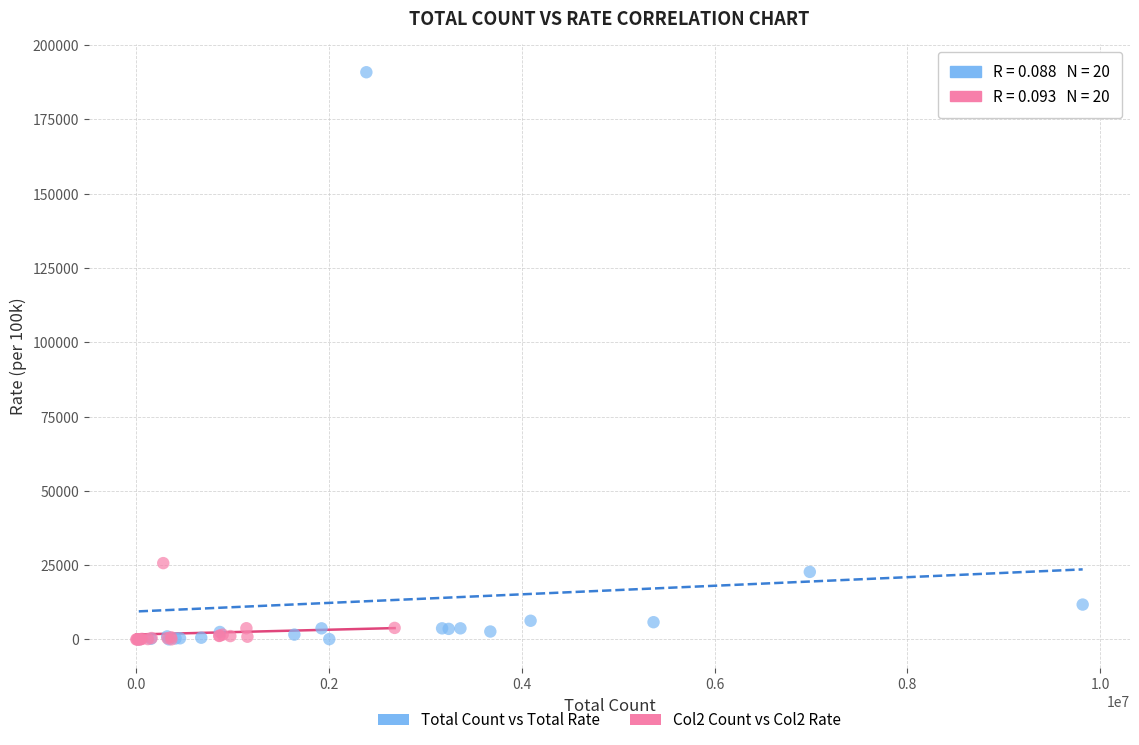

What are all the series names shown in the legend?

Total Count vs Total Rate, Col2 Count vs Col2 Rate